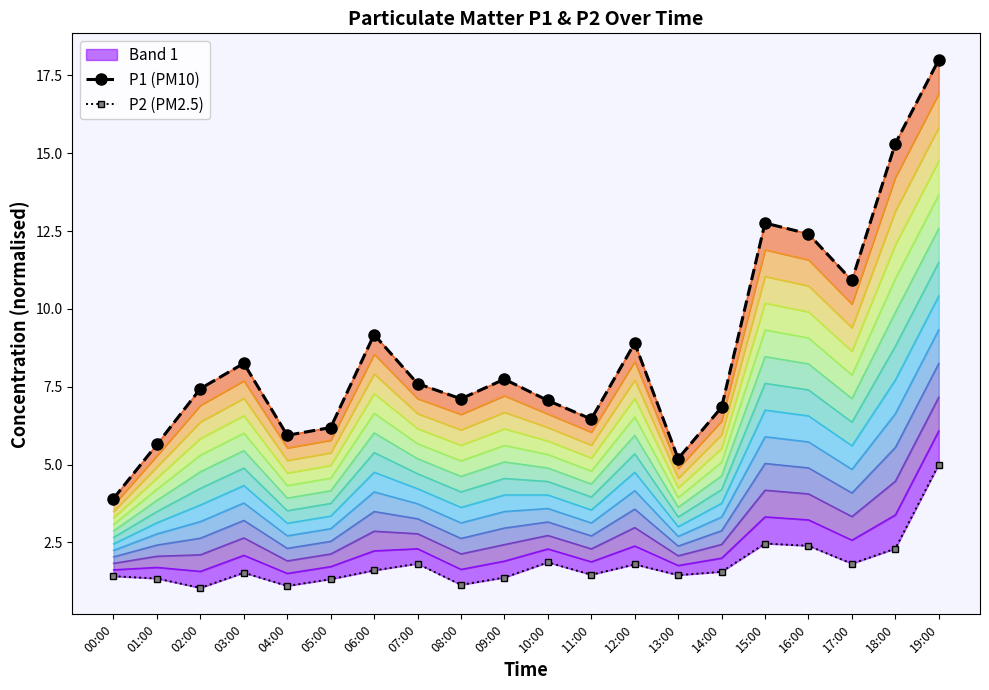

Between 03:00 and 11:00, which is larger?

03:00